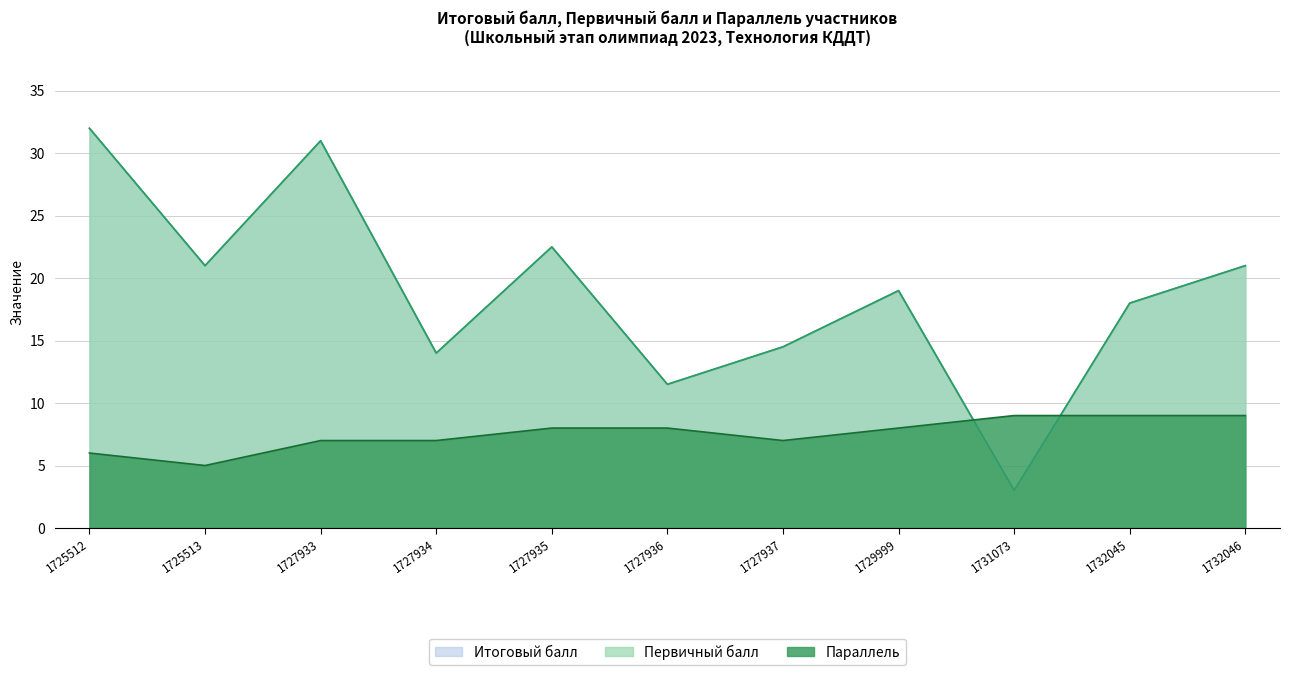

Between 1727937 and 1727935, which is larger?

1727935